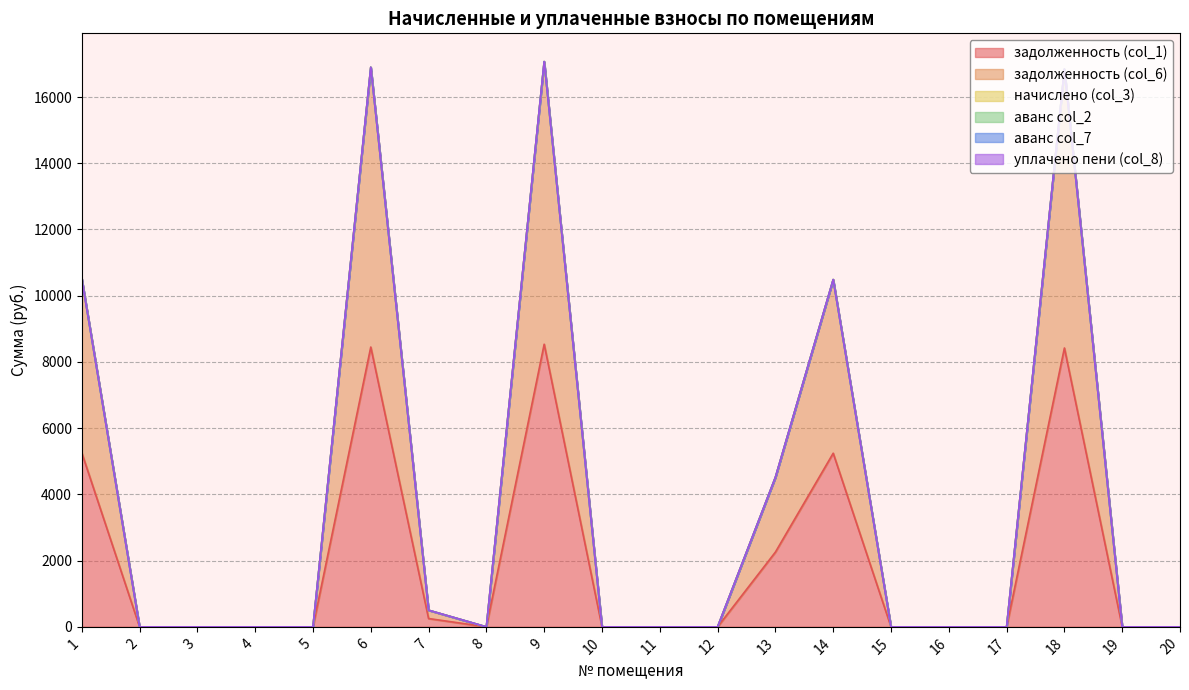

True or false: аванс col_2 and задолженность (col_1) cross at least once.

False